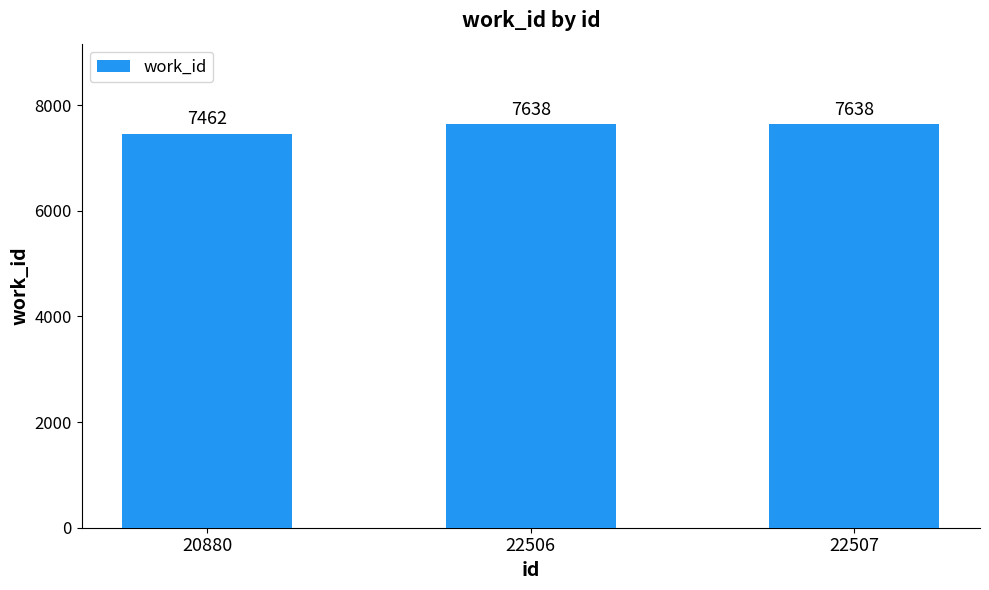

True or false: the data shows 10354 at 22507.

False